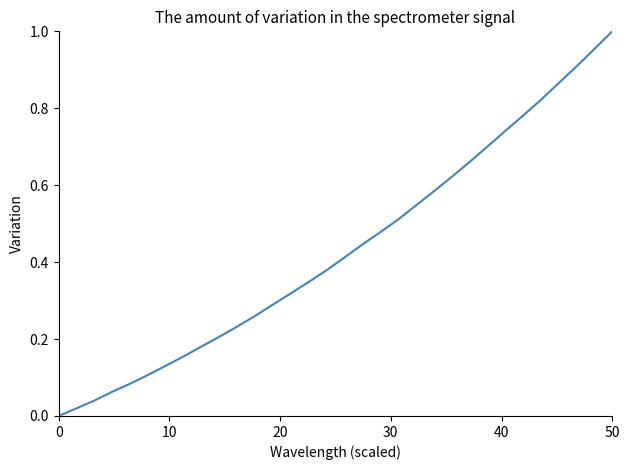

Is this an area chart (filled region under the line)?

No